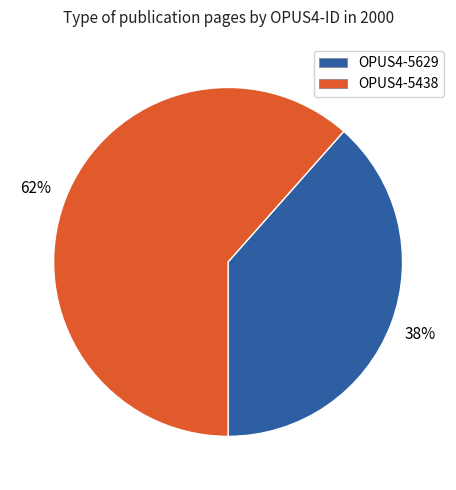

How many slices are in this pie chart?

2